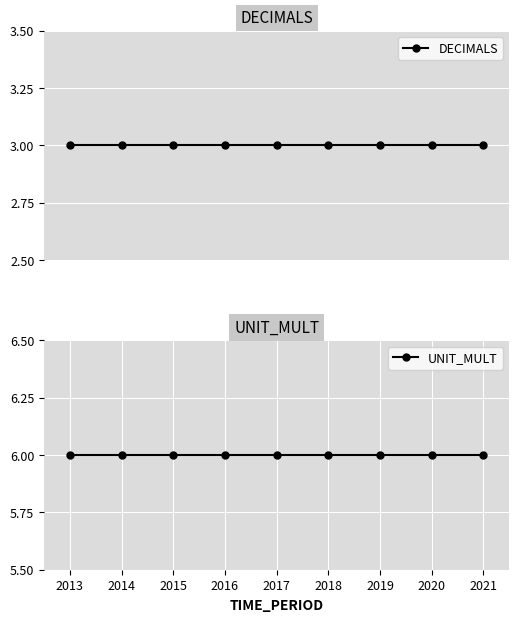

Reading left to right, extract all data points from this chart.

DECIMALS: 3	3	3	3	3	3	3	3	3
UNIT_MULT: 6	6	6	6	6	6	6	6	6